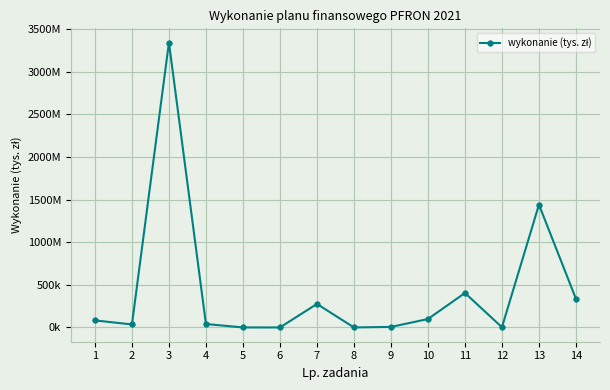

The value at 1 is 38555.0. True or false?

False